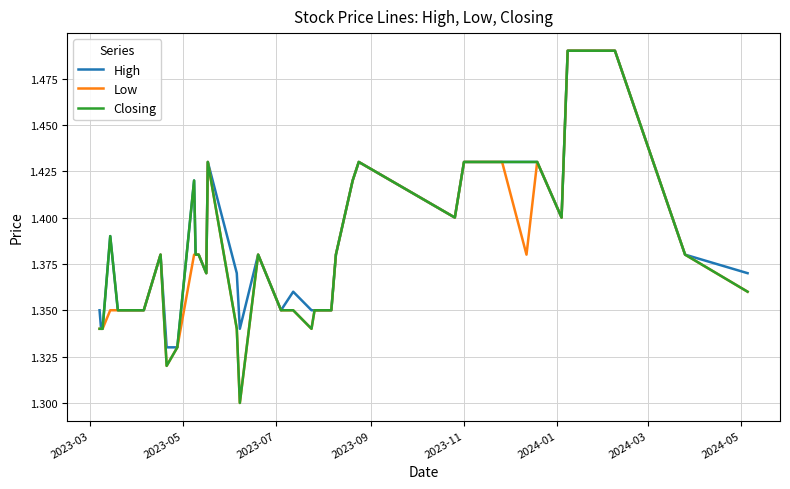

How many interior local valleys does the Low series have?

7